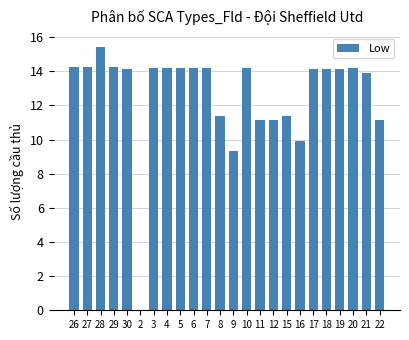

The value at 6 is 3.1. True or false?

False